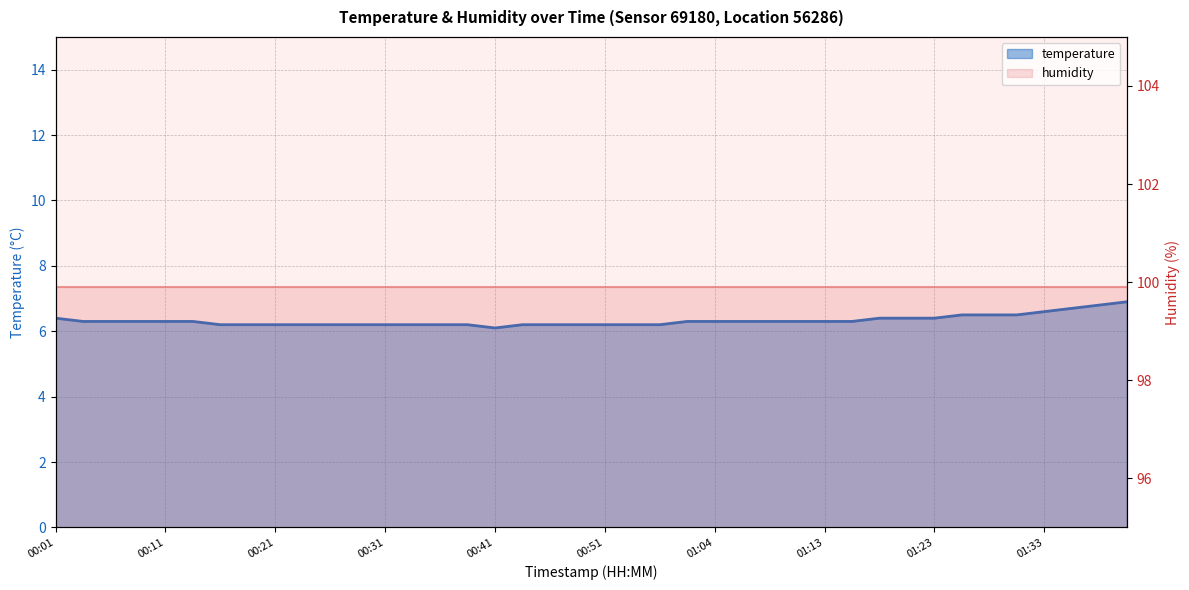

Reading right to left, transcribe all the data shown in this chart.

6.9	6.8	6.7	6.6	6.5	6.5	6.5	6.4	6.4	6.4	6.3	6.3	6.3	6.3	6.3	6.3	6.3	6.2	6.2	6.2	6.2	6.2	6.2	6.1	6.2	6.2	6.2	6.2	6.2	6.2	6.2	6.2	6.2	6.2	6.3	6.3	6.3	6.3	6.3	6.4